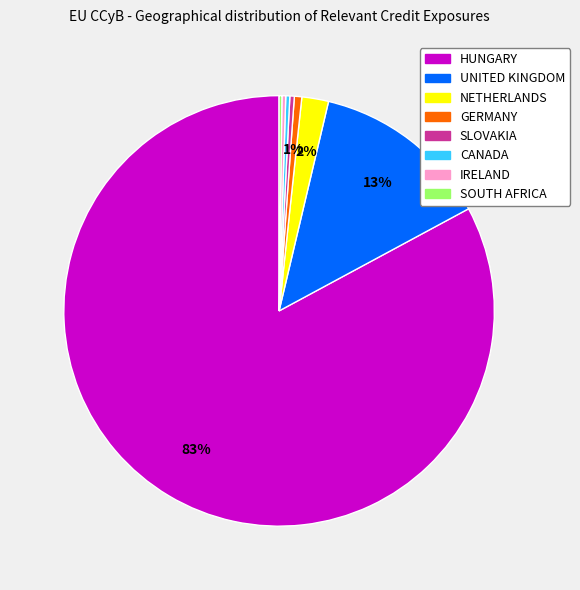

Is the sum of GERMANY and IRELAND greater than half?

No